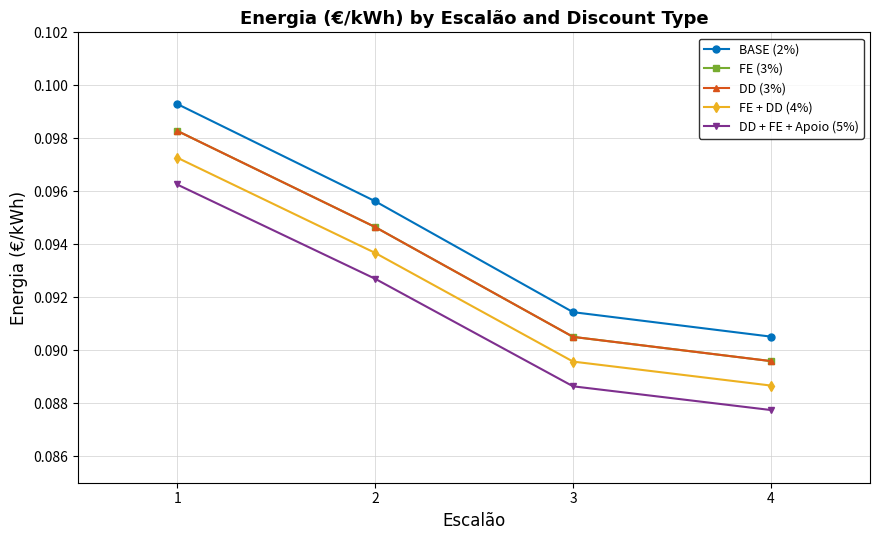

Does the chart have visible grid lines?

Yes